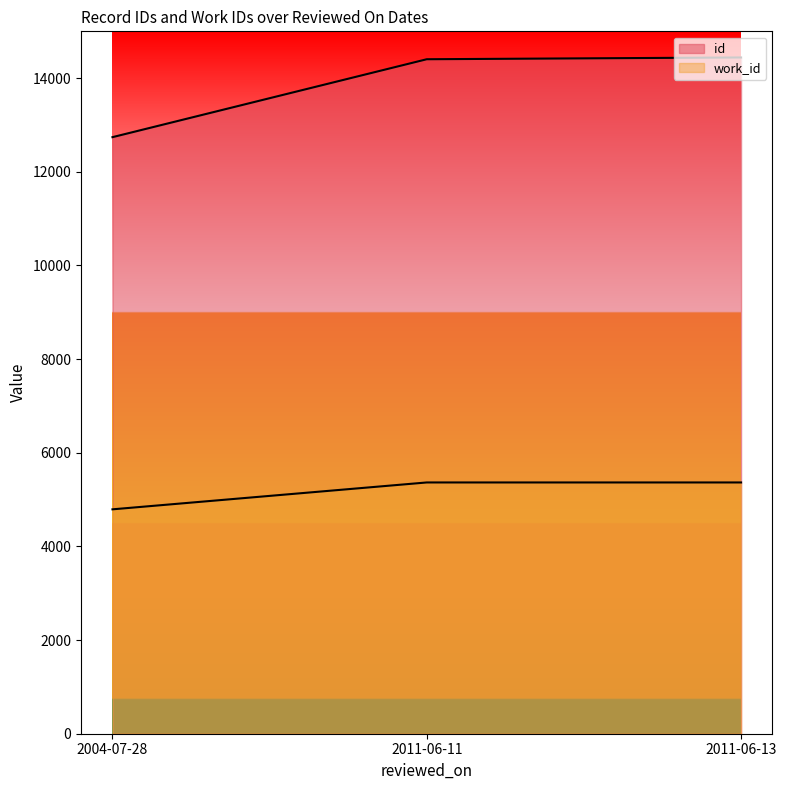

How many lines are shown in the chart?

2